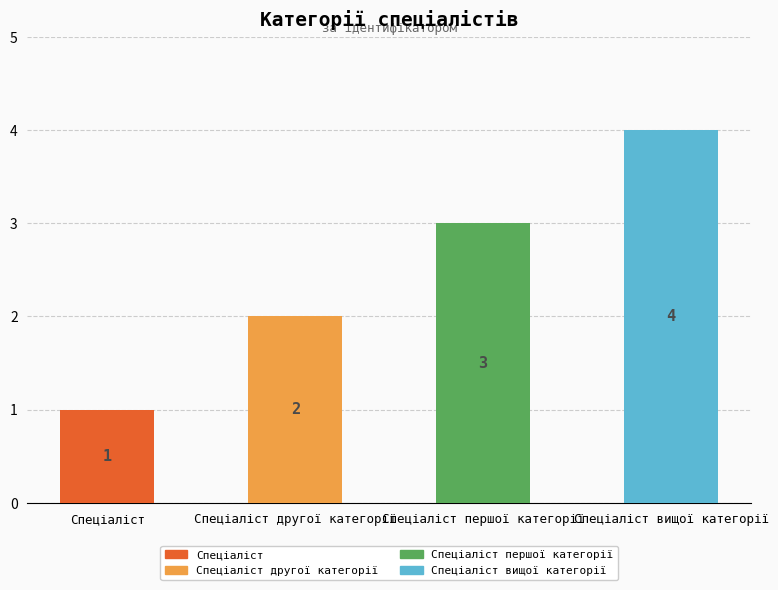

What value does the data have at Спеціаліст першої категорії?

3